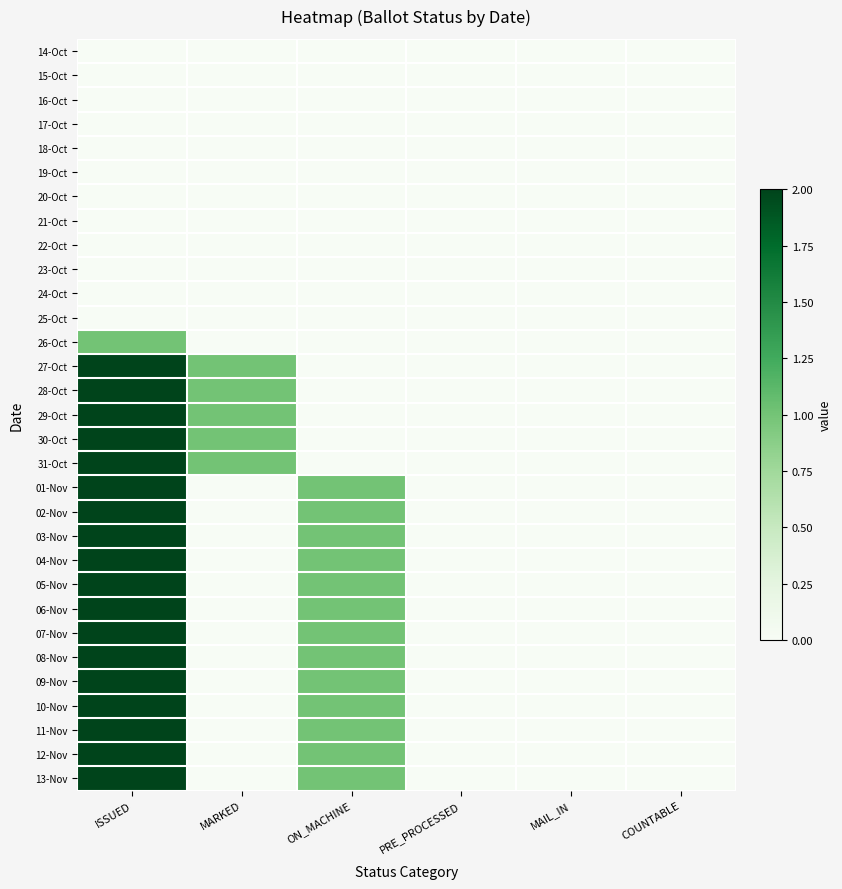

At which category is the sum across all series the highest?

ISSUED